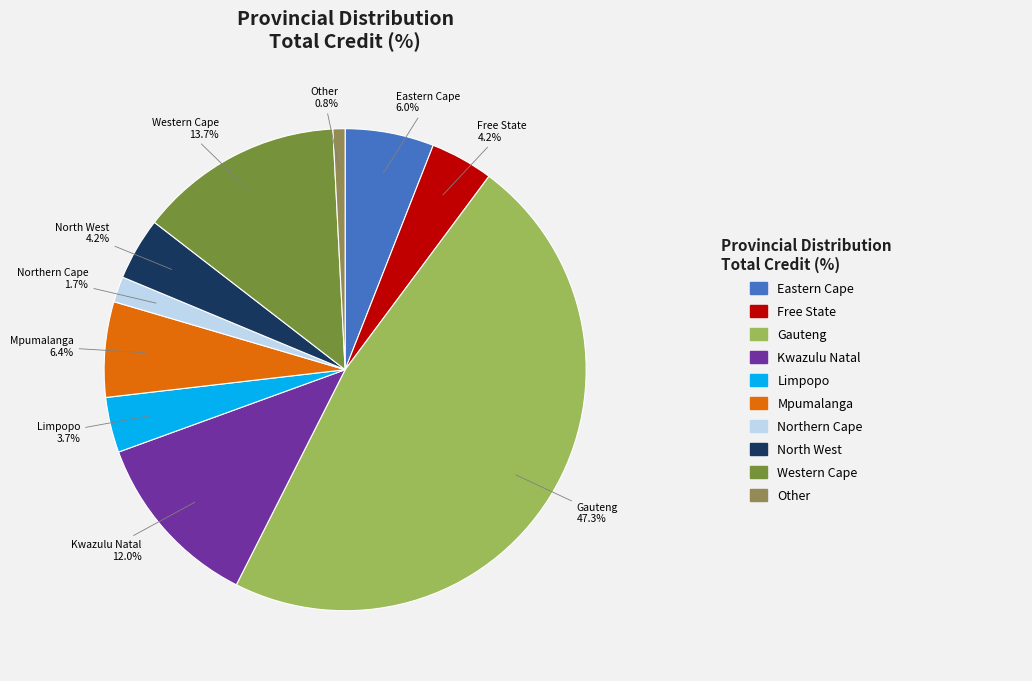

Is there a majority slice in this chart?

No